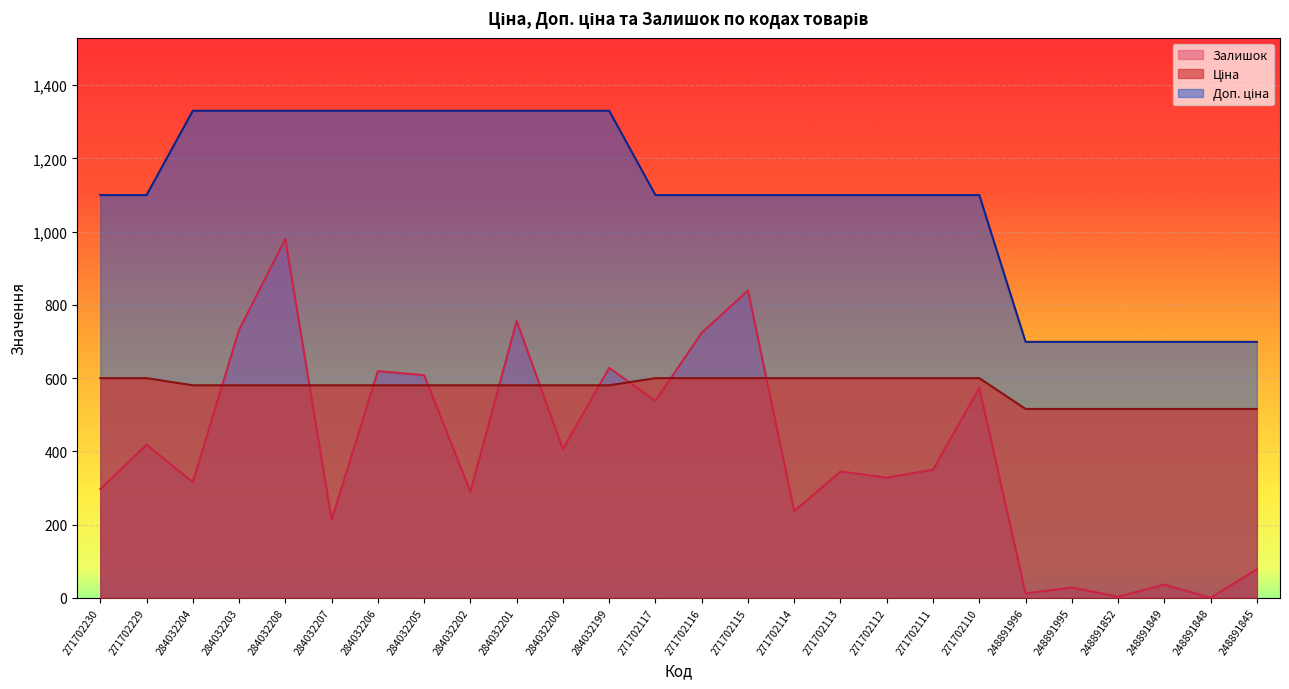

True or false: Доп. ціна has a value of 1330.3 at 284032202.

True